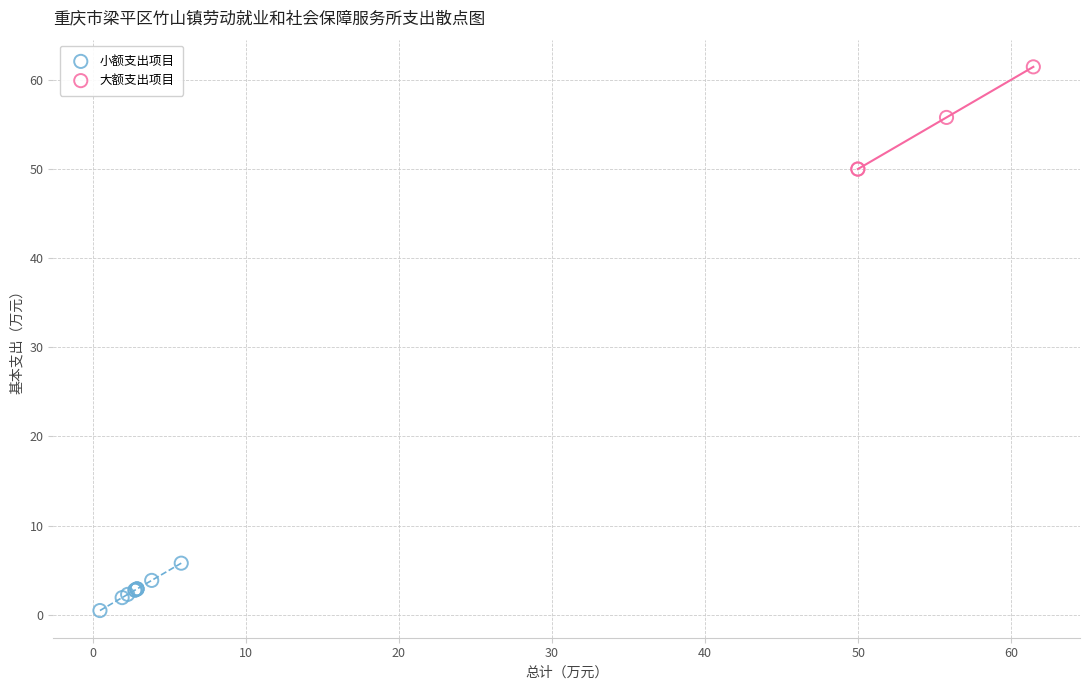

What are all the series names shown in the legend?

小额支出项目, 大额支出项目